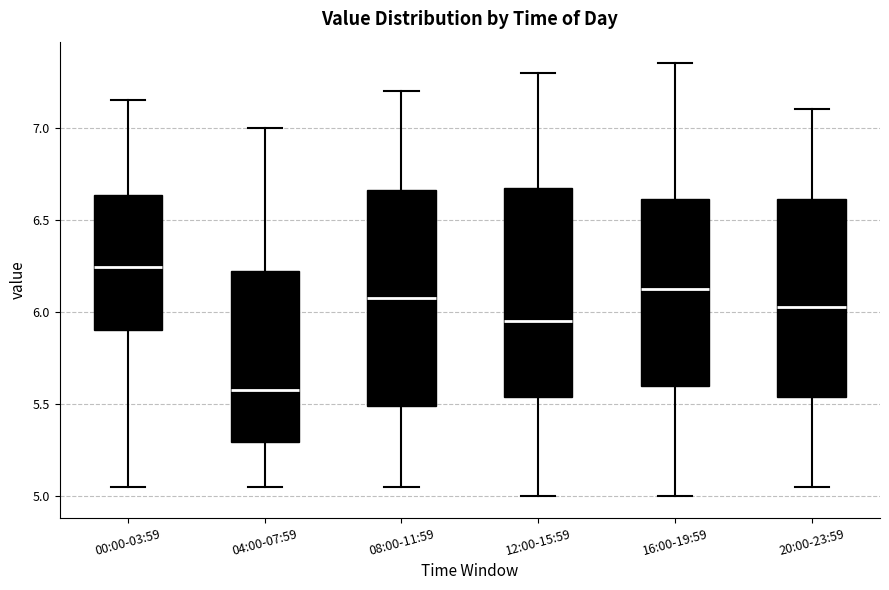

Where does the lower whisker of the box for 00:00-03:59 end on the y-axis? The values are not printed on the chart, so give them approximately, as read against the axis.

5.05